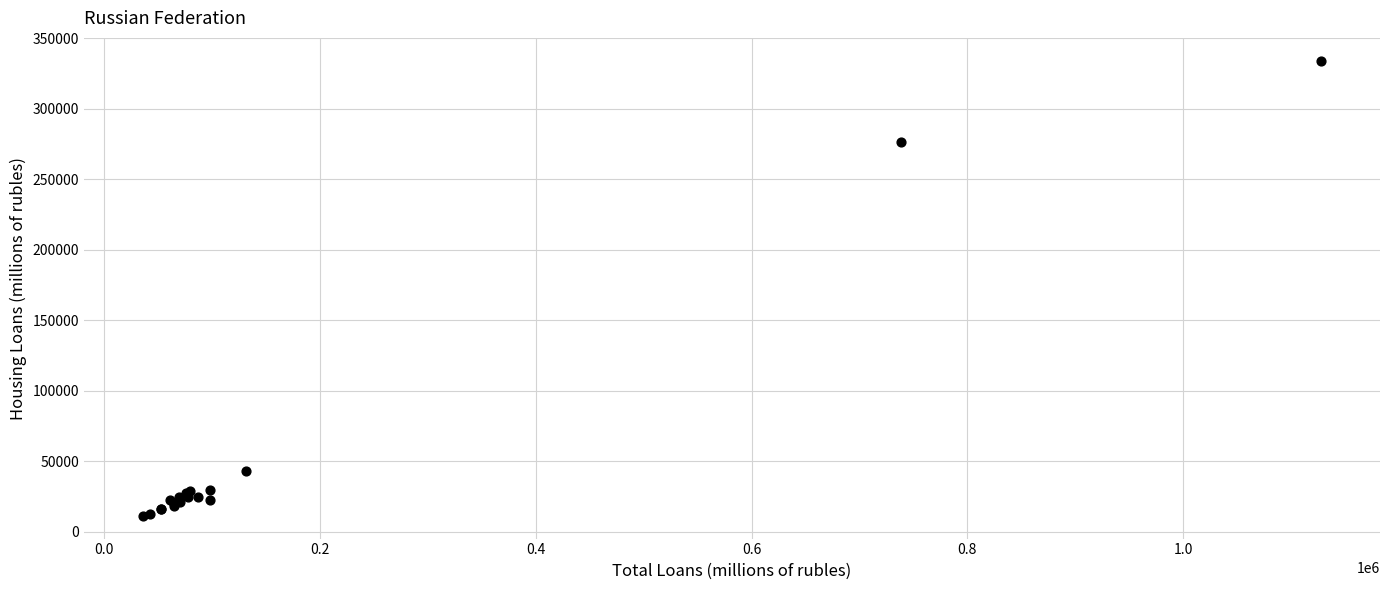

What Y value in the scatter plot is closest to 172717?

276095